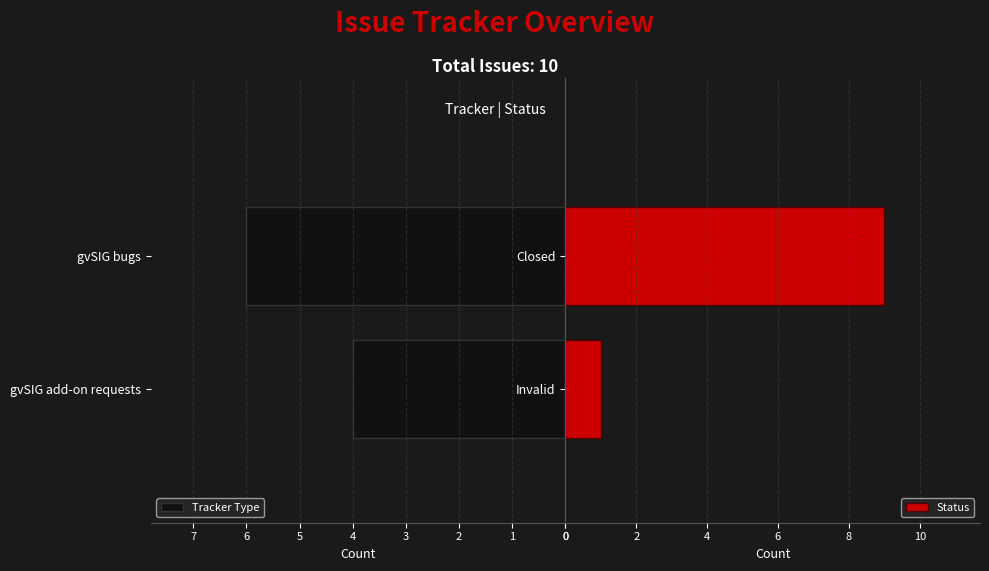

Rank the series by their maximum value, from lowest to highest.

Tracker Type, Status